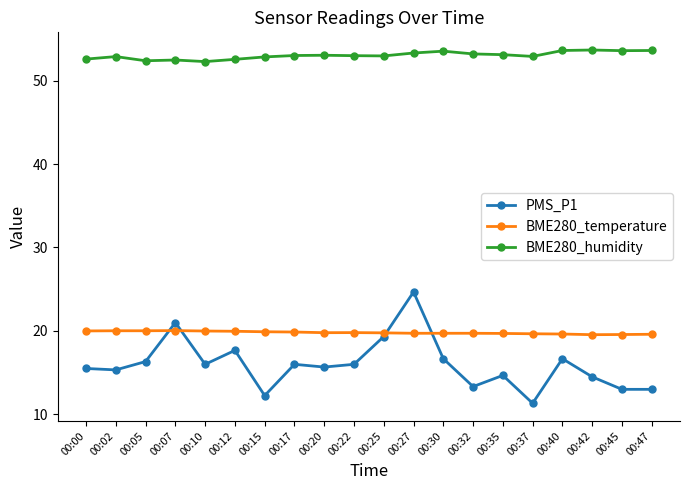

True or false: BME280_temperature and BME280_humidity cross at least once.

False